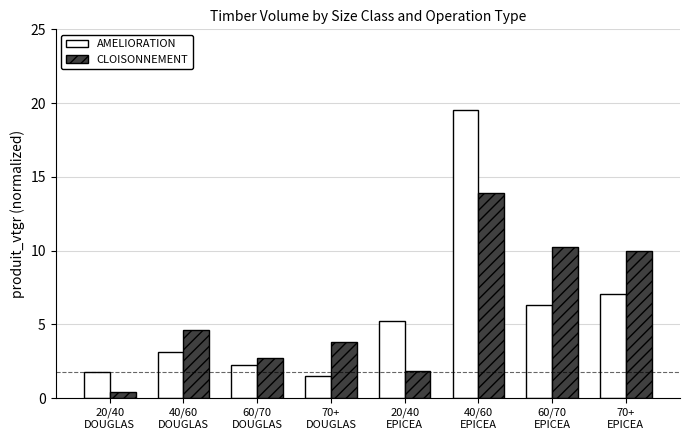

What is the approximate value of CLOISONNEMENT at 60/70
EPICEA?

10.3